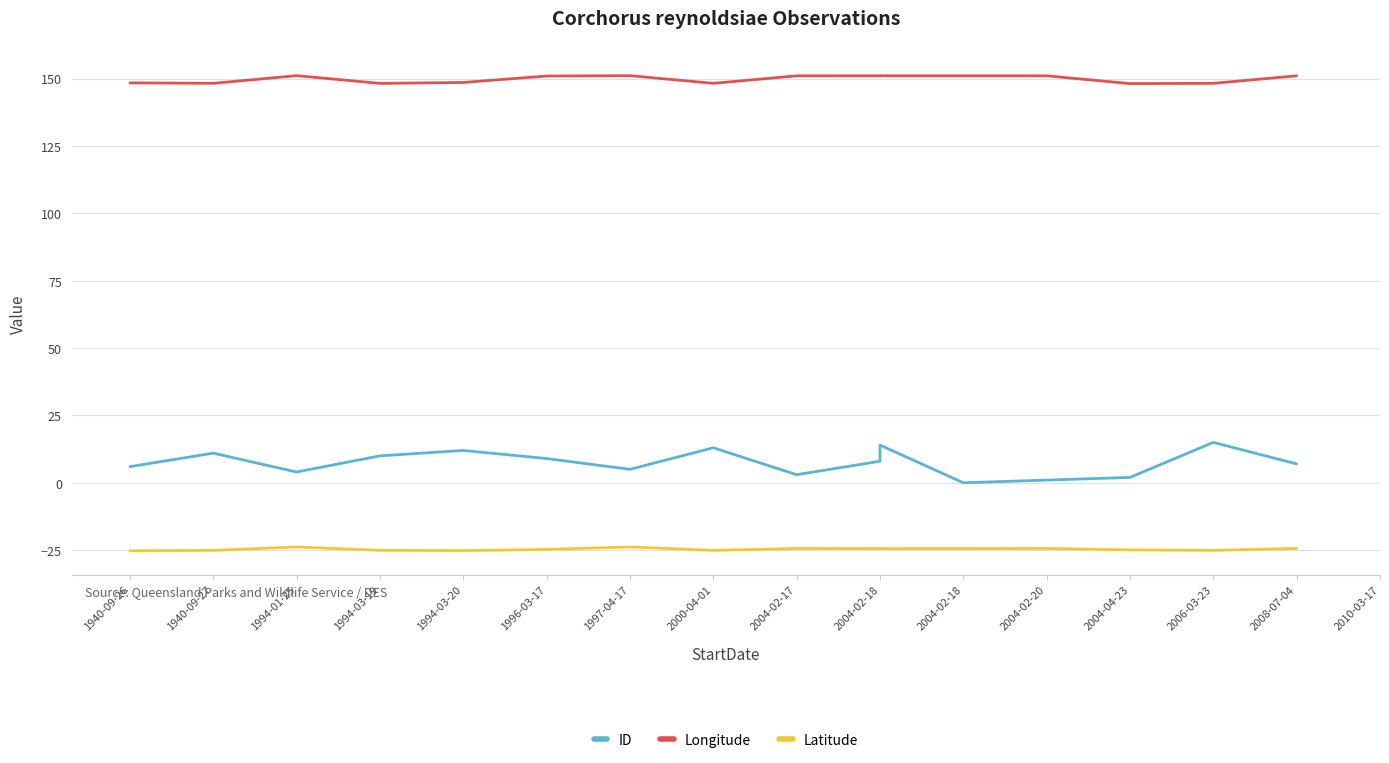

Is it true that Longitude equals 204.5 at 2004-02-18?

False